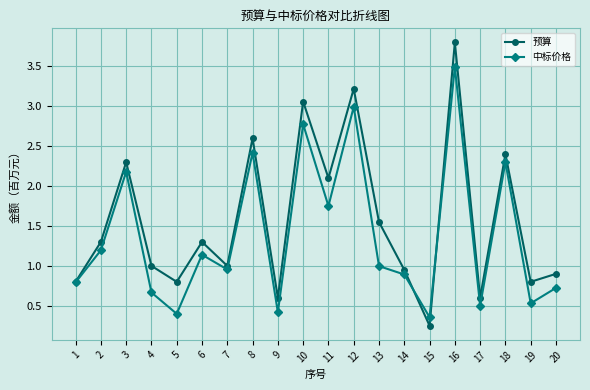

Which series has the widest spread of values?

预算